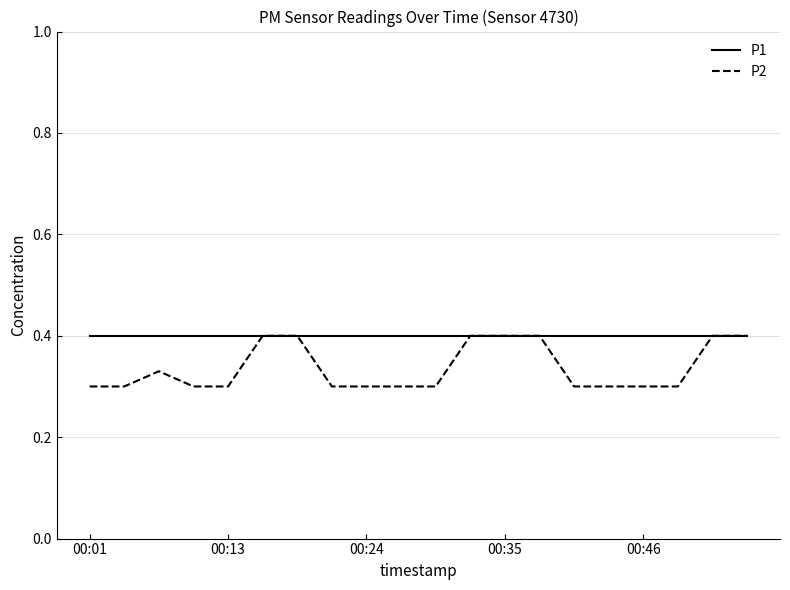

Which series has the largest total across all categories?

P1